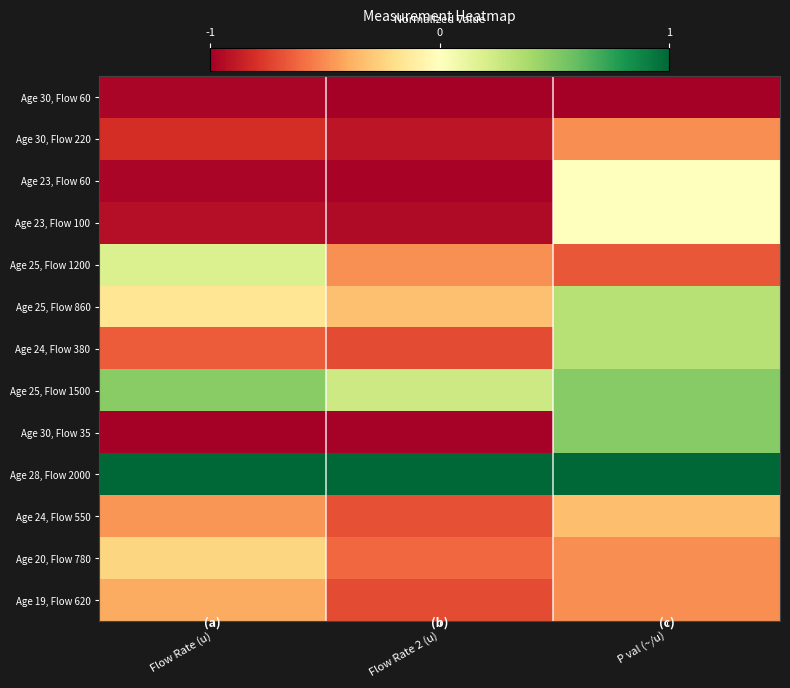

Which series changed the most between Flow Rate 2 (u) and P val (~/u)?

Age 30, Flow 35